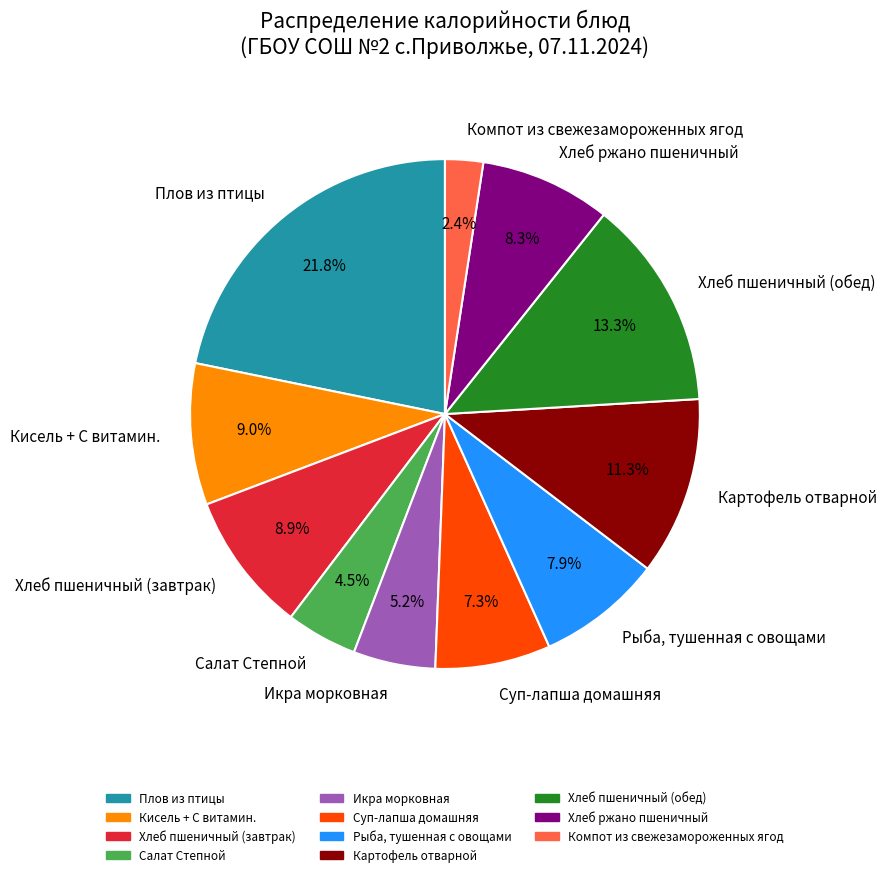

To the nearest percent, what portion does Хлеб пшеничный (обед) represent?

13%